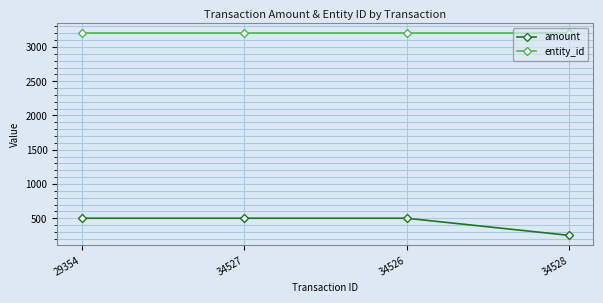

How many data points does each series have?

4